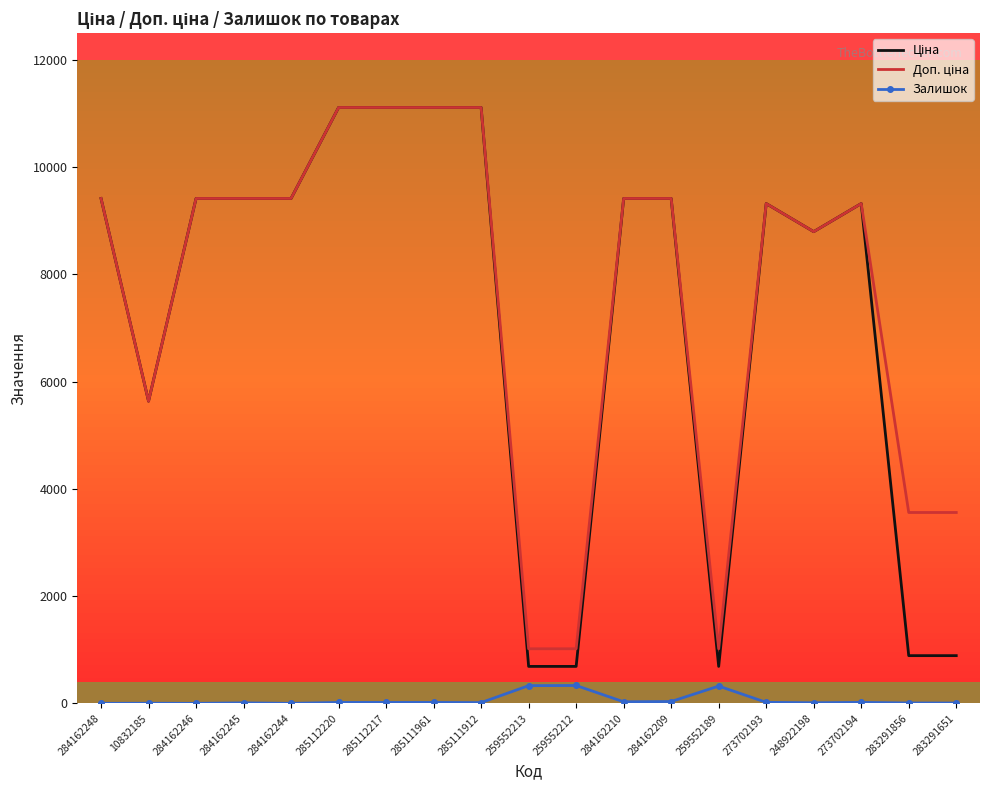

Is it true that Залишок equals 0.0 at 284162244?

True